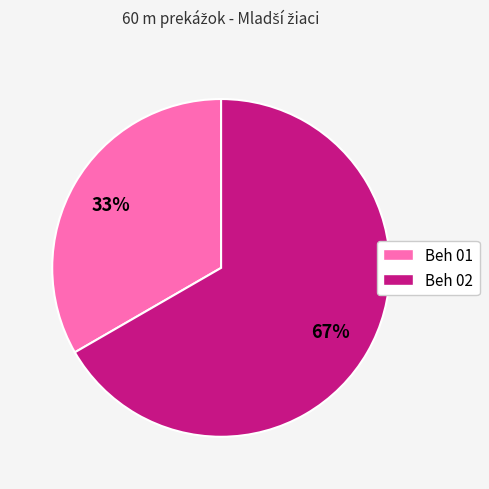

Is there a majority slice in this chart?

Yes